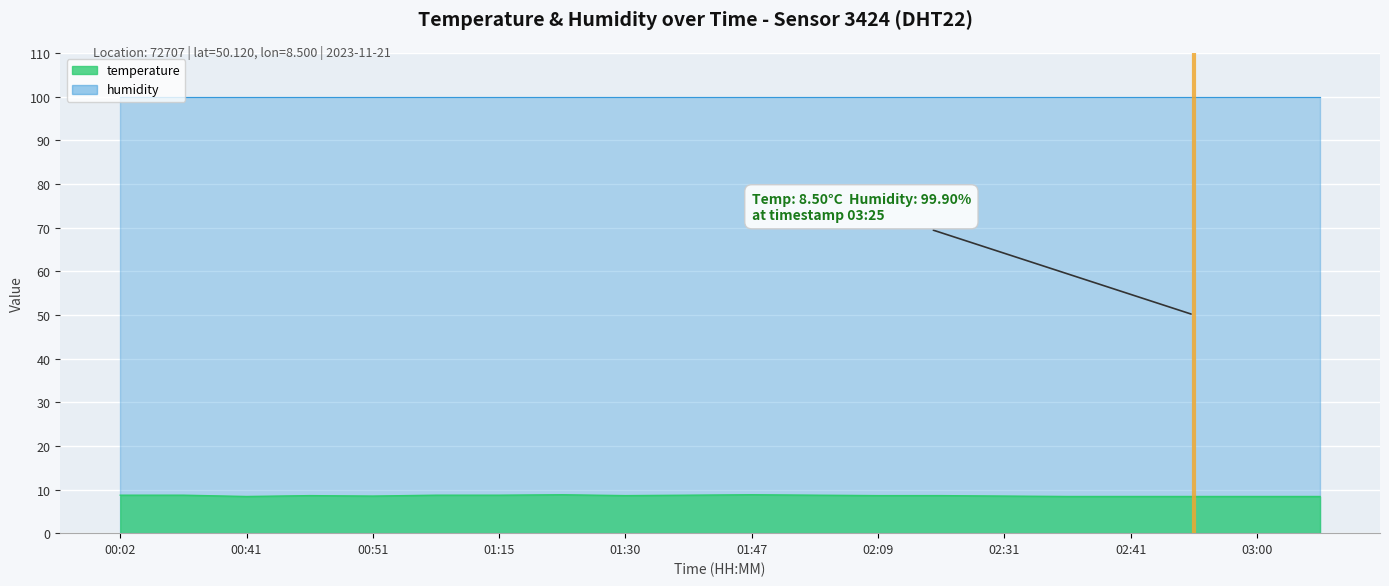

What is the value of the 4th point from the left?

8.6